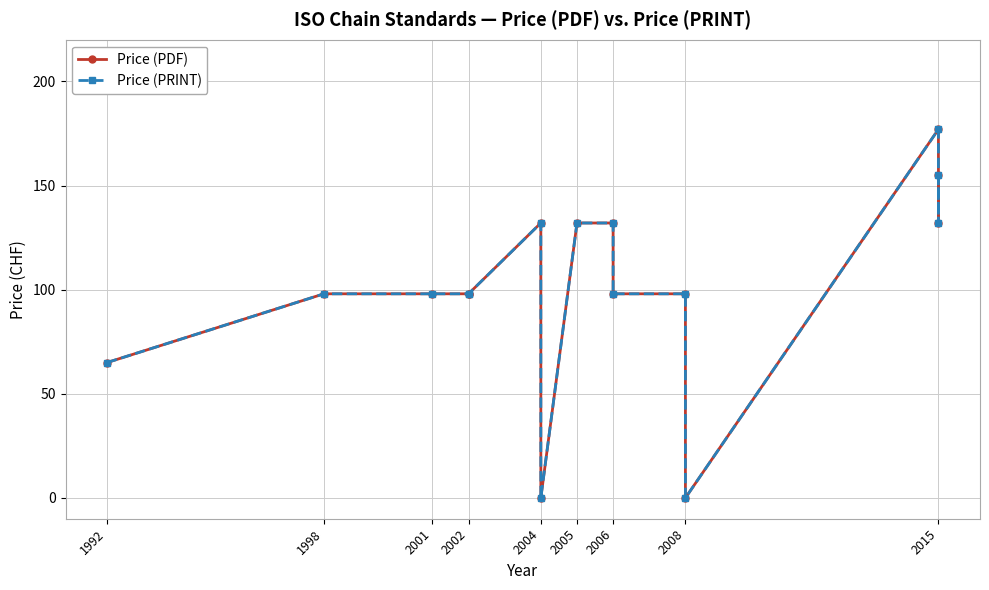

True or false: Price (PDF) and Price (PRINT) intersect in this chart.

False